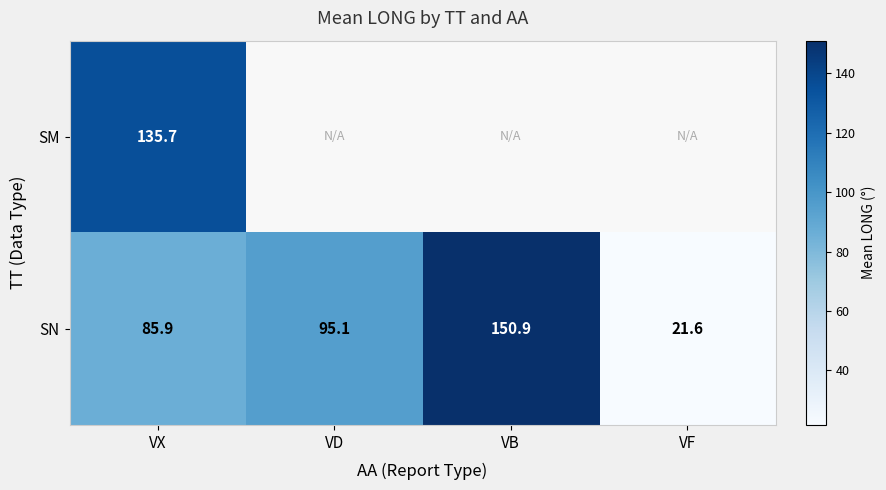

What is the difference between the SN values at VB and VF?

129.3